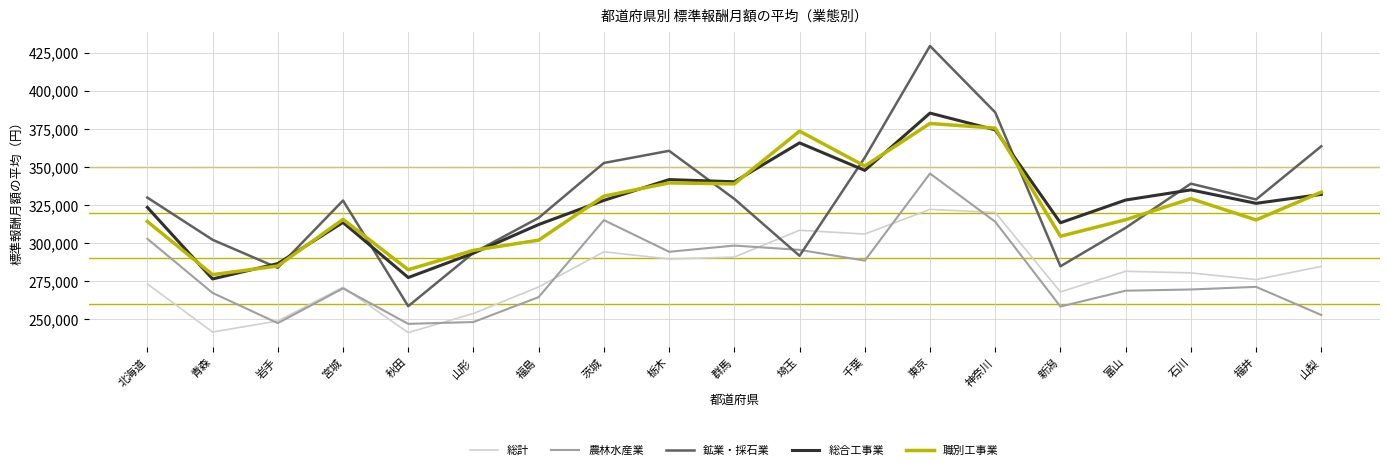

How many times do 鉱業・採石業 and 総計 cross each other?

2